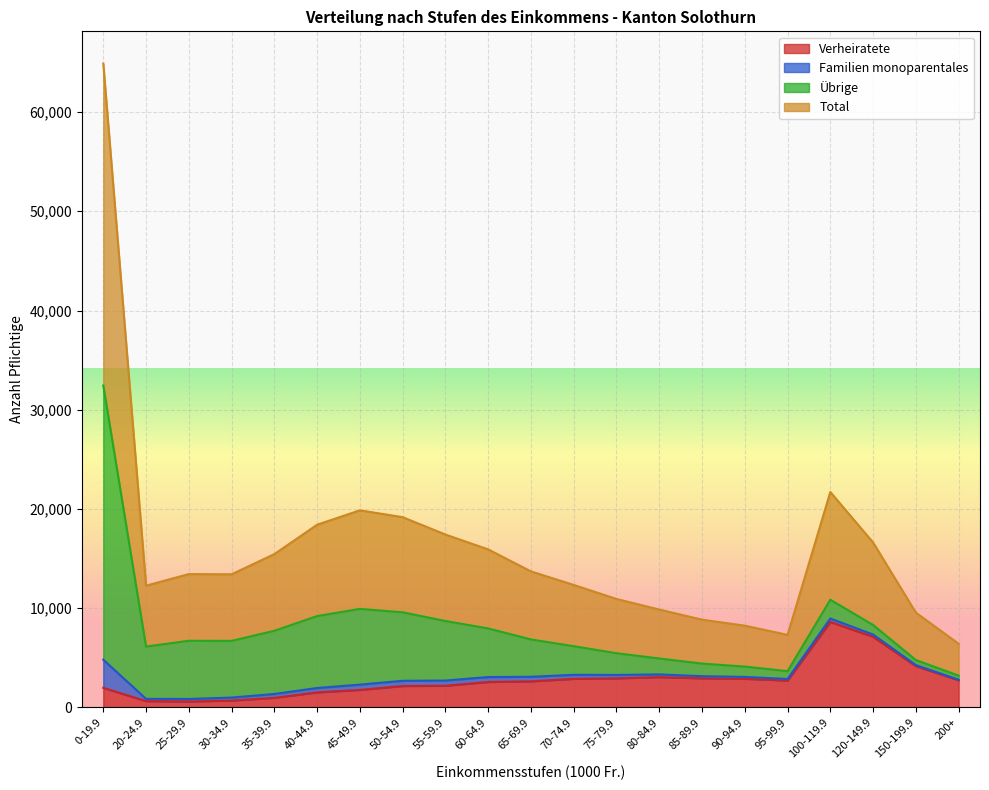

Is it true that Total equals 2255 at 70-74.9?

False